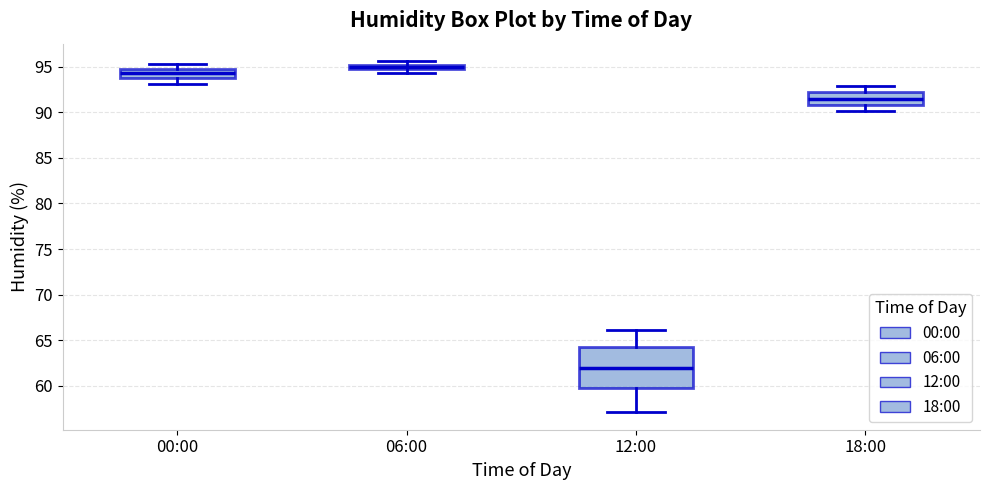

Where is the lower edge of the box for 06:00 on the y-axis? The values are not printed on the chart, so give them approximately, as read against the axis.

94.5